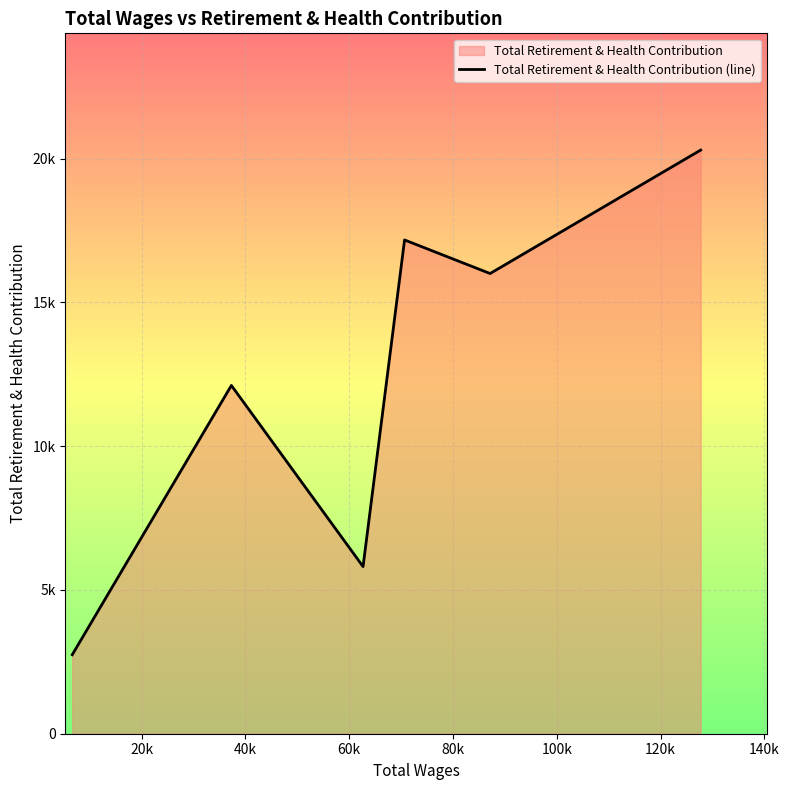

What is the value of the 3rd point from the left?

5812